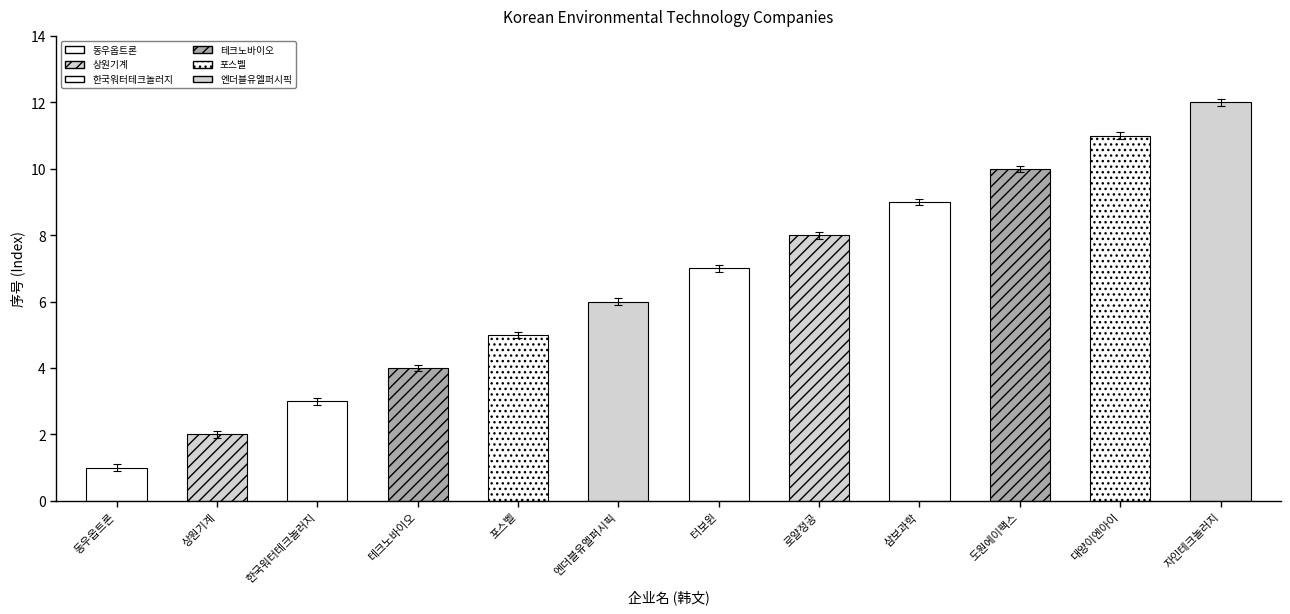

True or false: the data shows 12 at 로얄정공.

False